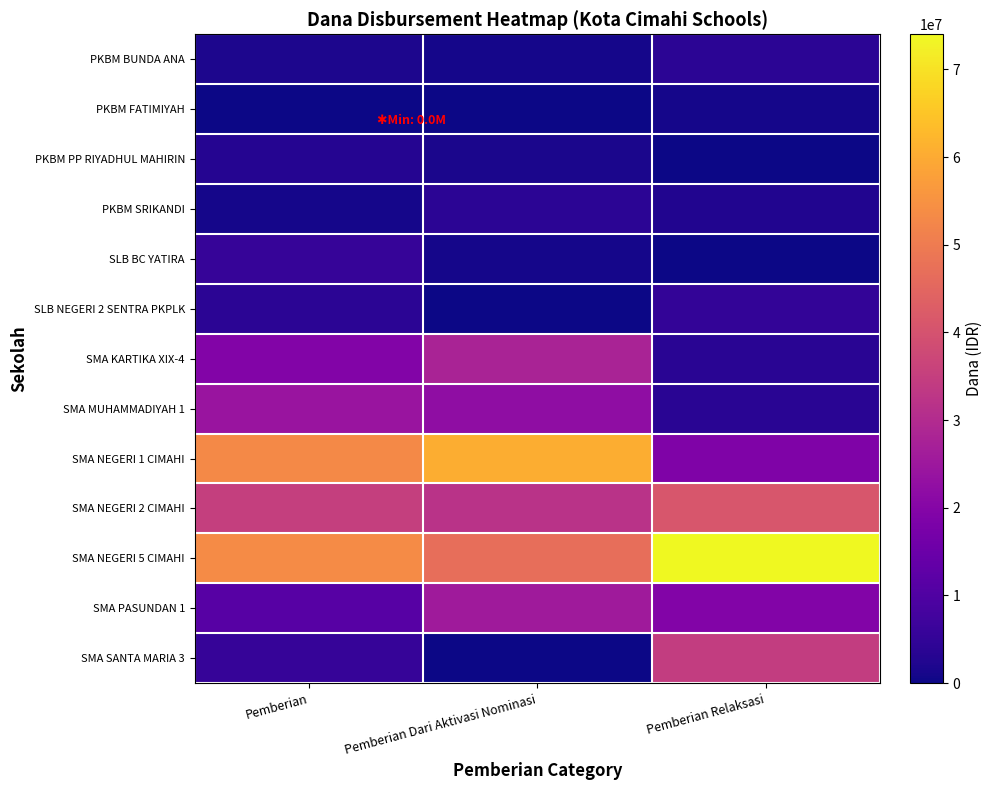

Reading left to right, list all the values displayed in this chart.

PKBM BUNDA ANA: Pemberian=2000000	Pemberian Dari Aktivasi Nominasi=1000000	Pemberian Relaksasi=4000000
PKBM FATIMIYAH: Pemberian=0	Pemberian Dari Aktivasi Nominasi=0	Pemberian Relaksasi=1000000
PKBM PP RIYADHUL MAHIRIN: Pemberian=3000000	Pemberian Dari Aktivasi Nominasi=1500000	Pemberian Relaksasi=0
PKBM SRIKANDI: Pemberian=1000000	Pemberian Dari Aktivasi Nominasi=4000000	Pemberian Relaksasi=2500000
SLB BC YATIRA: Pemberian=5500000	Pemberian Dari Aktivasi Nominasi=1000000	Pemberian Relaksasi=0
SLB NEGERI 2 SENTRA PKPLK: Pemberian=4000000	Pemberian Dari Aktivasi Nominasi=0	Pemberian Relaksasi=5000000
SMA KARTIKA XIX-4: Pemberian=19500000	Pemberian Dari Aktivasi Nominasi=28000000	Pemberian Relaksasi=3500000
SMA MUHAMMADIYAH 1: Pemberian=24000000	Pemberian Dari Aktivasi Nominasi=22000000	Pemberian Relaksasi=3500000
SMA NEGERI 1 CIMAHI: Pemberian=53000000	Pemberian Dari Aktivasi Nominasi=60500000	Pemberian Relaksasi=19000000
SMA NEGERI 2 CIMAHI: Pemberian=35000000	Pemberian Dari Aktivasi Nominasi=32000000	Pemberian Relaksasi=41000000
SMA NEGERI 5 CIMAHI: Pemberian=53500000	Pemberian Dari Aktivasi Nominasi=47000000	Pemberian Relaksasi=74000000
SMA PASUNDAN 1: Pemberian=11500000	Pemberian Dari Aktivasi Nominasi=25500000	Pemberian Relaksasi=19500000
SMA SANTA MARIA 3: Pemberian=5500000	Pemberian Dari Aktivasi Nominasi=0	Pemberian Relaksasi=34500000